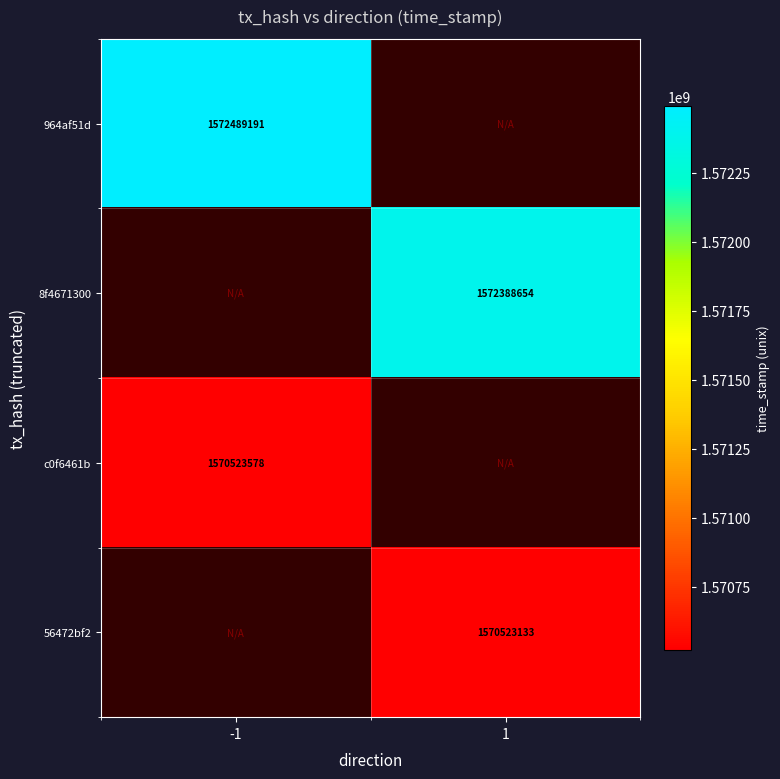

What is the minimum value shown in the chart?

1570523133.0